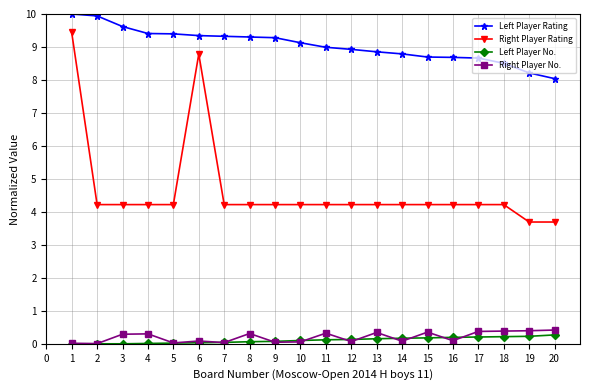

What is the sum of the Right Player No. values at 10 and 11?

0.4